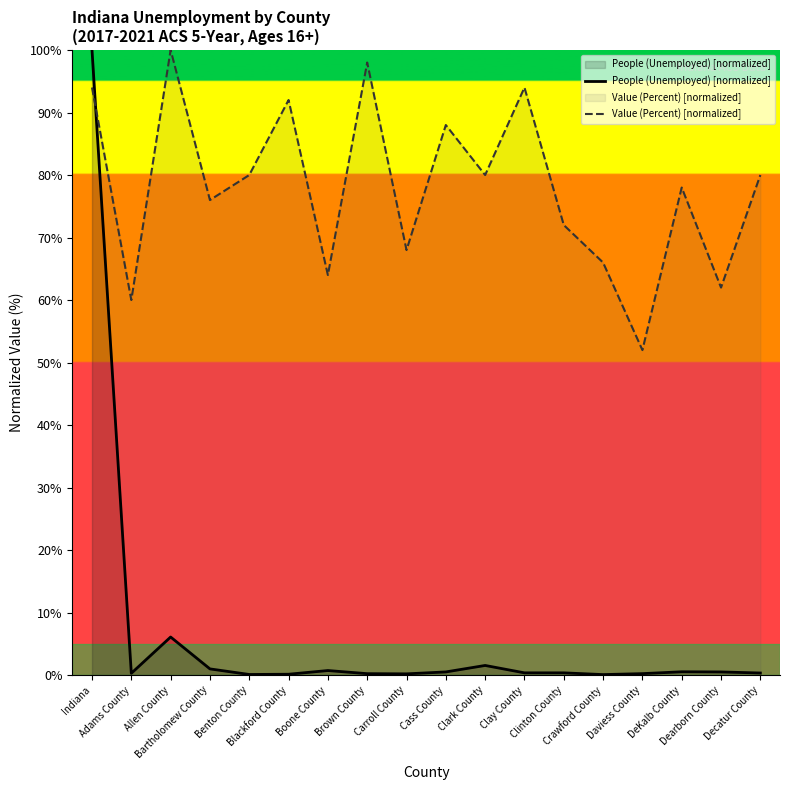

What is the sum of all People (Unemployed) [normalized] values?

113.4